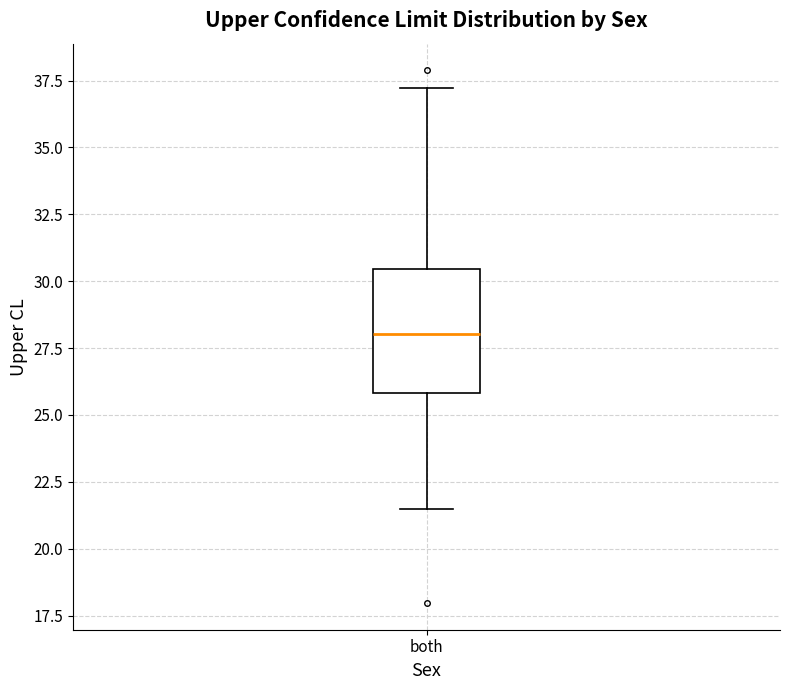

Where is the upper edge of the box for both on the y-axis? The values are not printed on the chart, so give them approximately, as read against the axis.

30.5